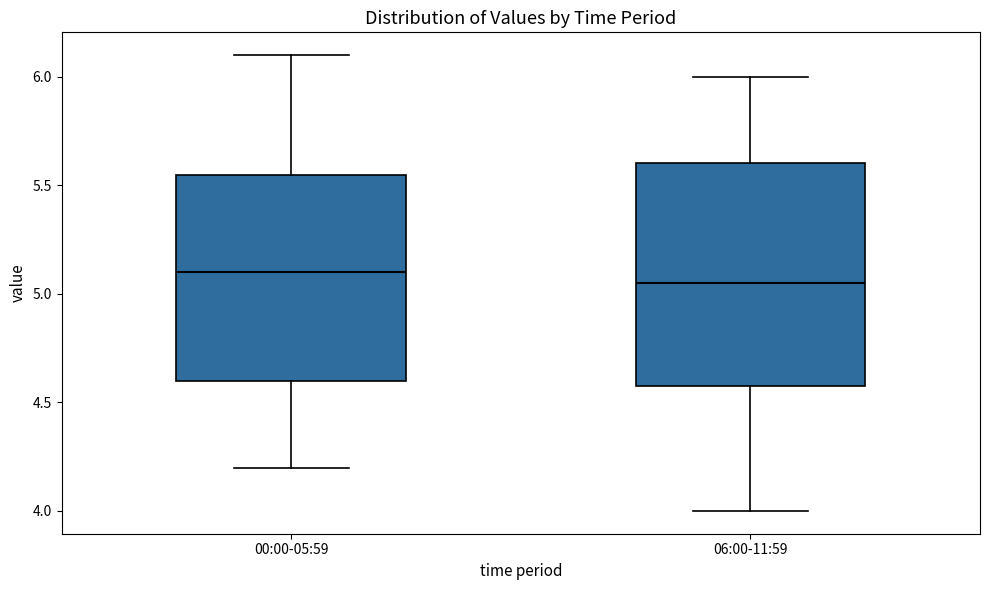

Reading left to right, transcribe this box plot: for each box, give where its median line is, the range the box spans, and where its two whiskers end, as read against the y-axis. The values are not printed on the chart, so give them approximately, as read against the axis.

00:00-05:59: median 5.10, box 4.60 to 5.55, whiskers 4.20 to 6.10
06:00-11:59: median 5.05, box 4.60 to 5.60, whiskers 4.00 to 6.00